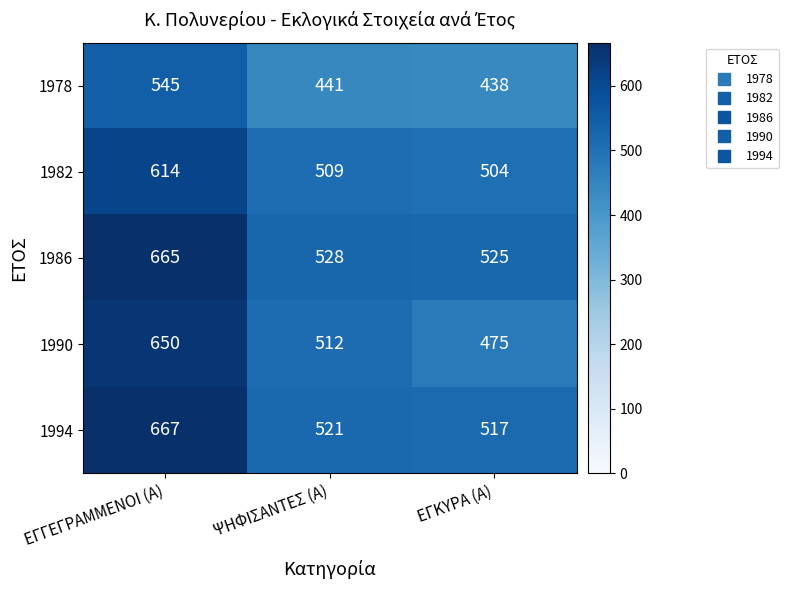

At how many categories does at least one series exceed 640?

1